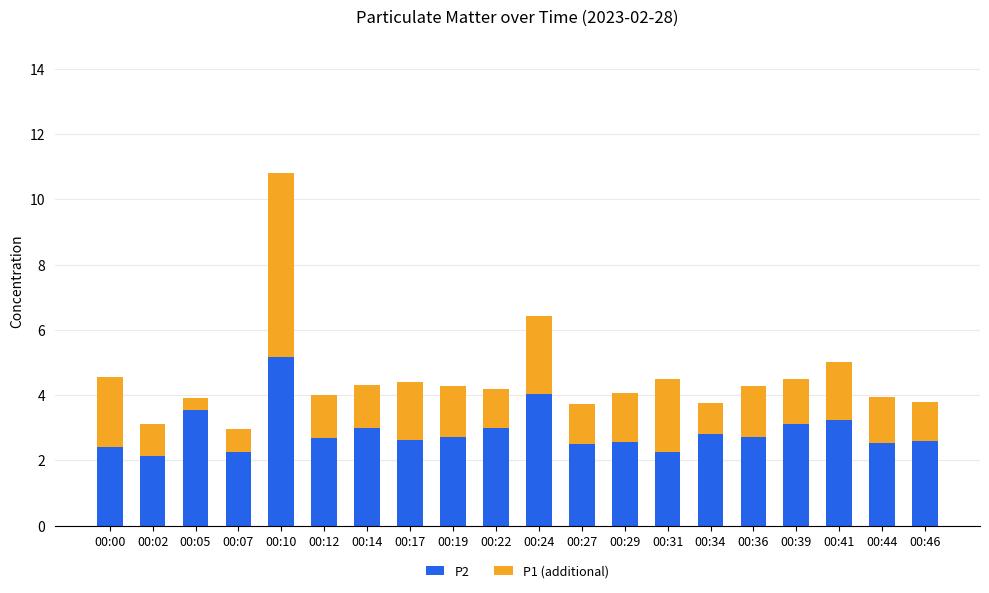

What is the difference between the maximum and minimum values in the P2 series?

3.0